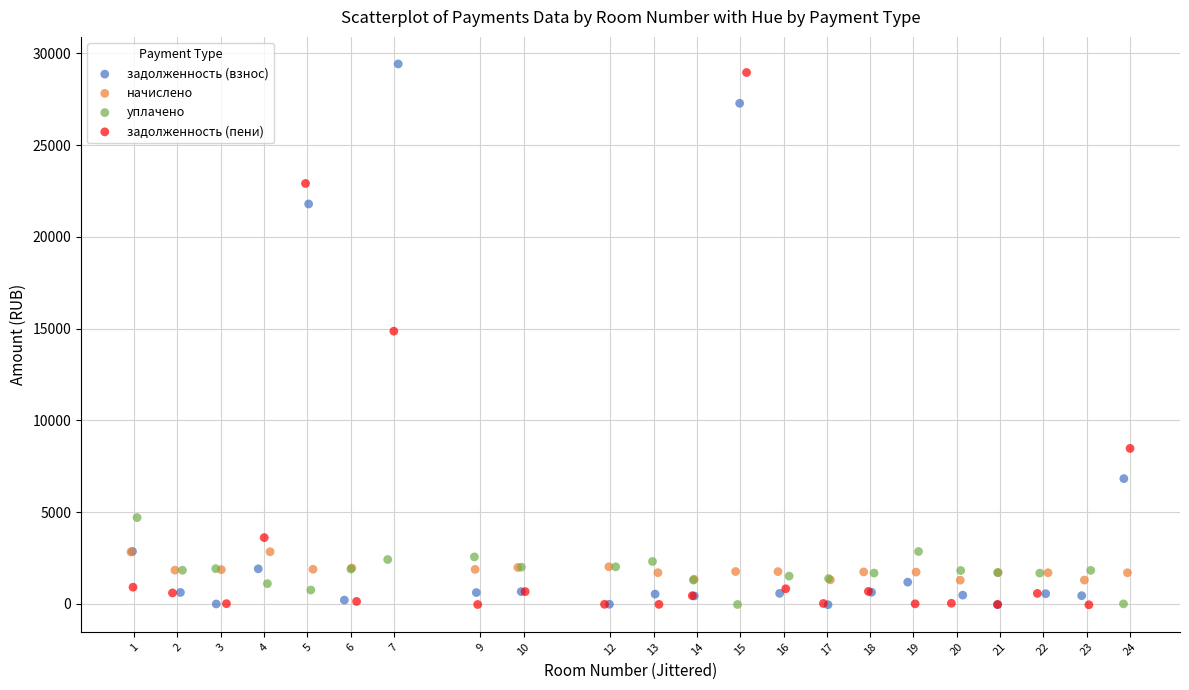

What are all the series names shown in the legend?

задолженность (взнос), начислено, уплачено, задолженность (пени)